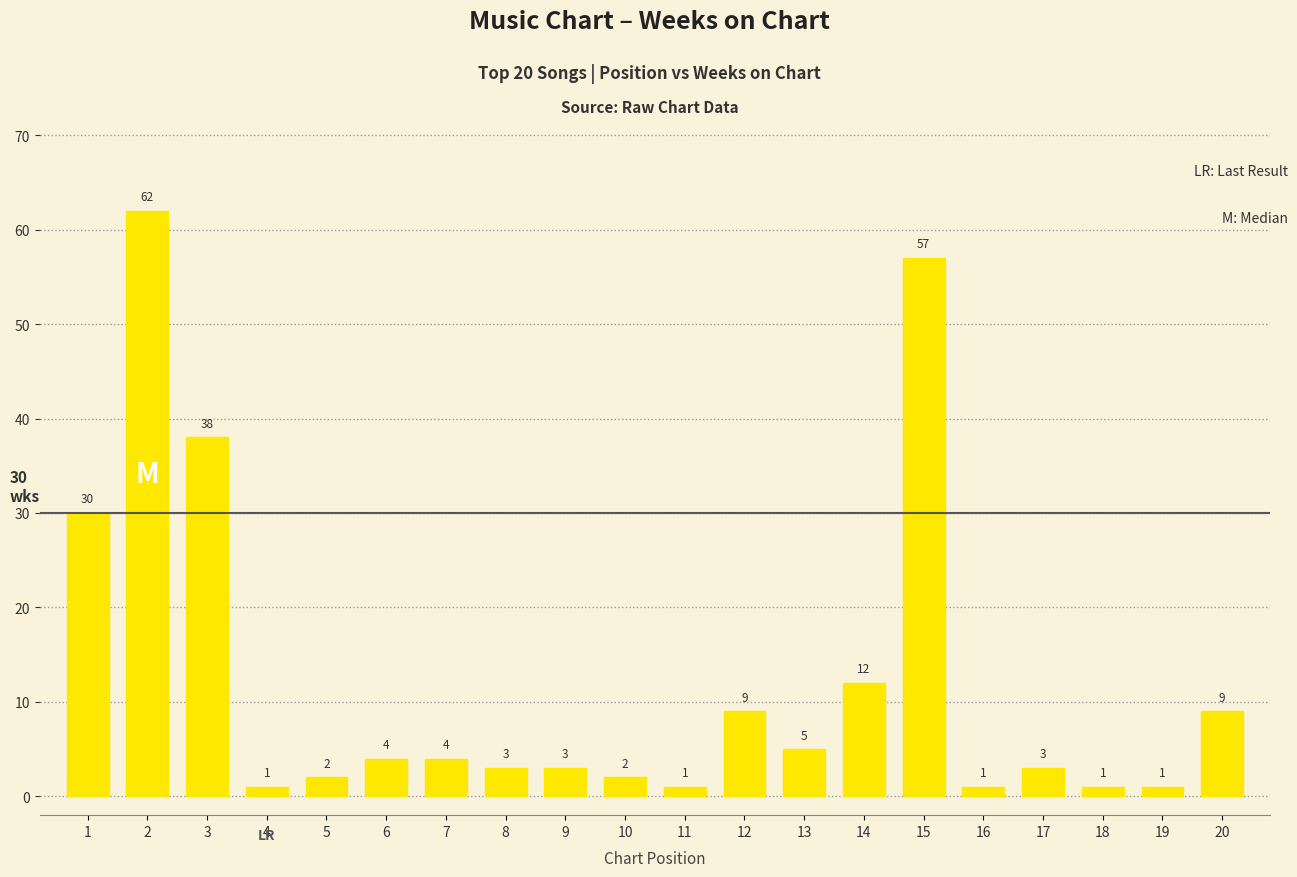

The chart shows a value of 14 at 3. True or false?

False